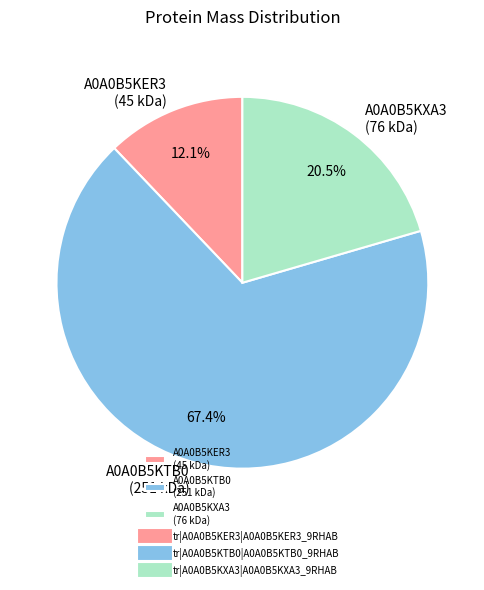

Rank the categories by value from lowest to highest.

A0A0B5KER3 (45 kDa), A0A0B5KXA3 (76 kDa), A0A0B5KTB0 (251 kDa)